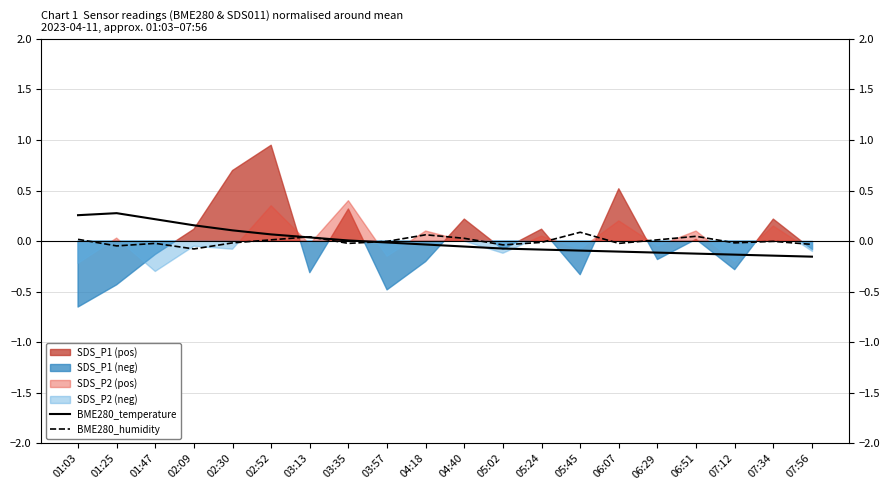

The value of BME280_humidity at 06:07 is -0.0. True or false?

True